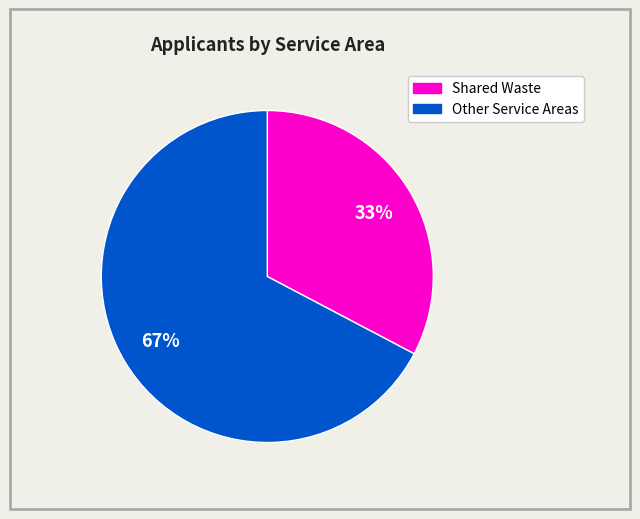

To the nearest percent, what is the average slice percentage?

50%